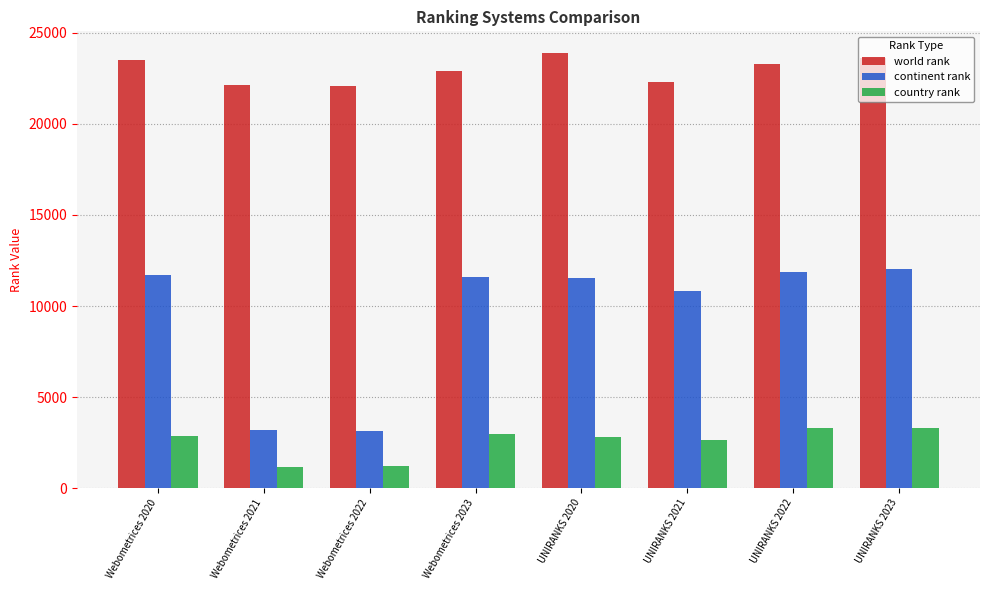

What is the value of the continent rank bar at the 5th from the left?

11517